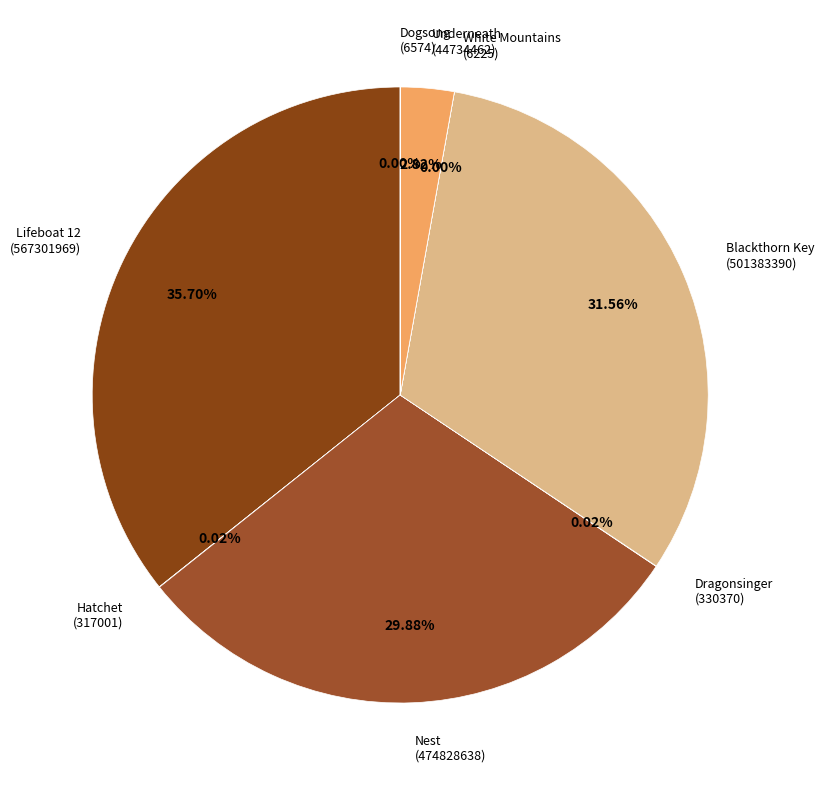

How many segments does this pie chart have?

8